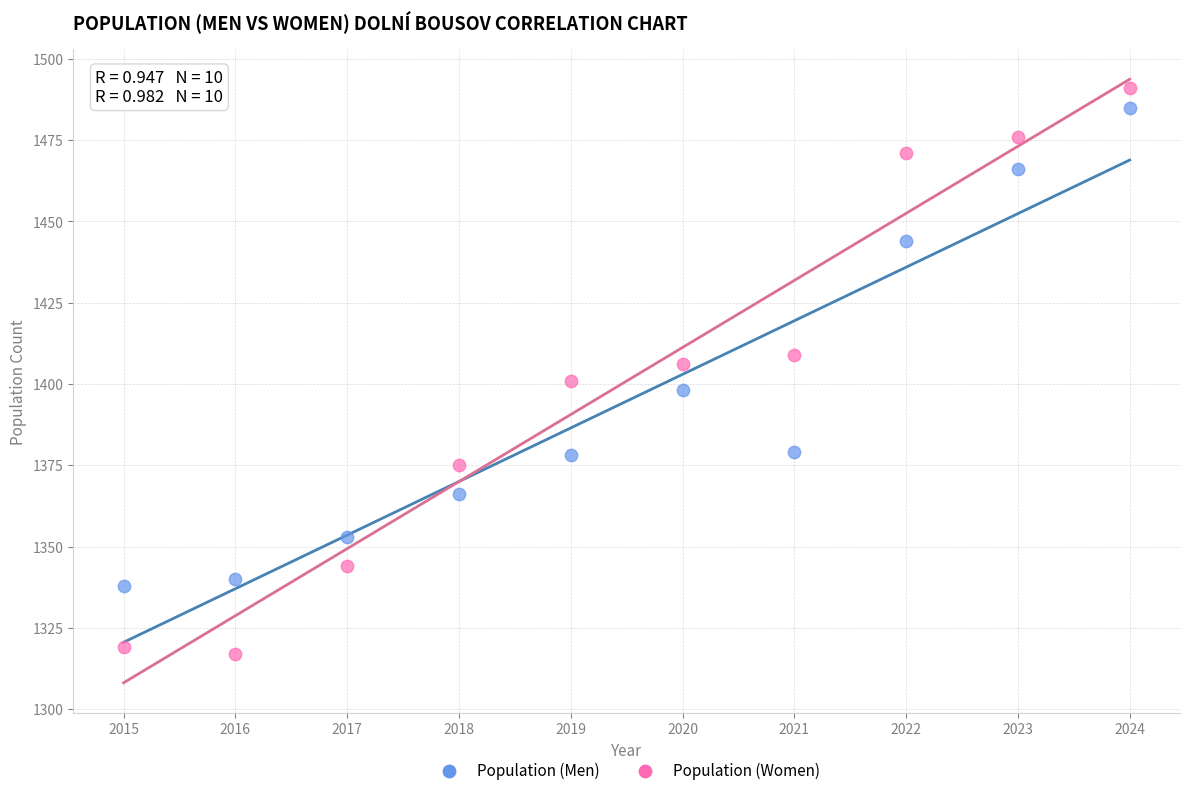

Across all data points, what is the range of X values (max minus min)?

9